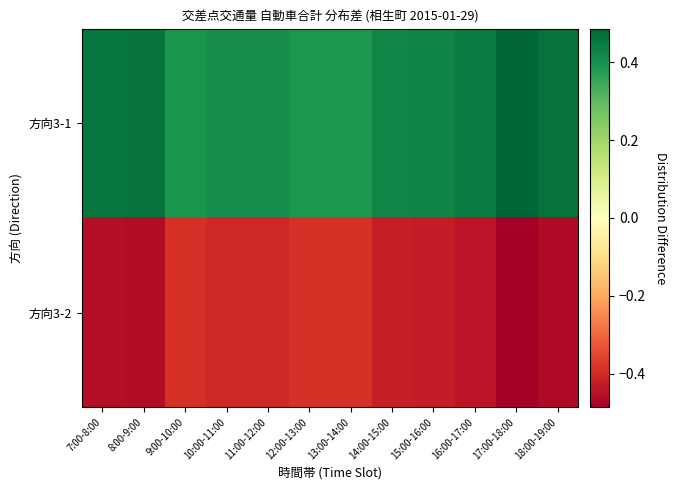

What is the greatest value displayed?

0.5